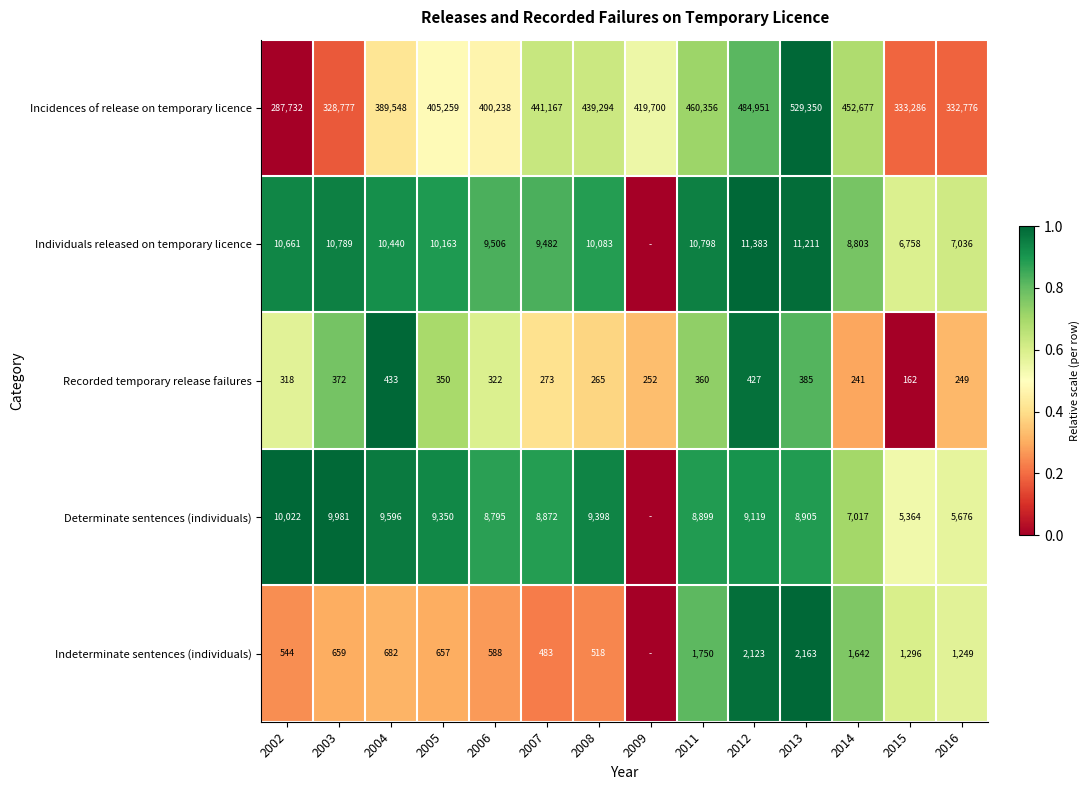

What is the lowest value of the Incidences of release on temporary licence series?

287732